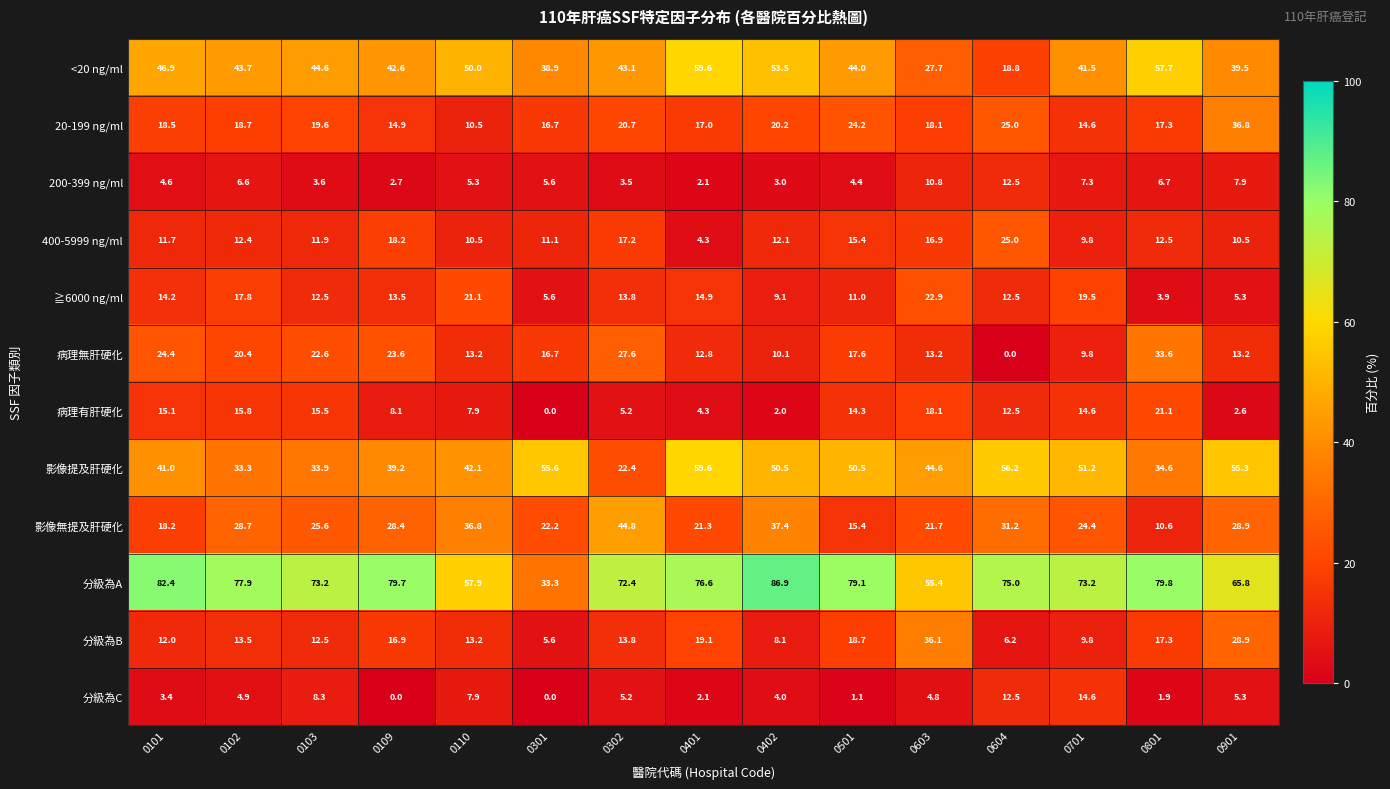

What is the maximum value shown in the chart?

86.9